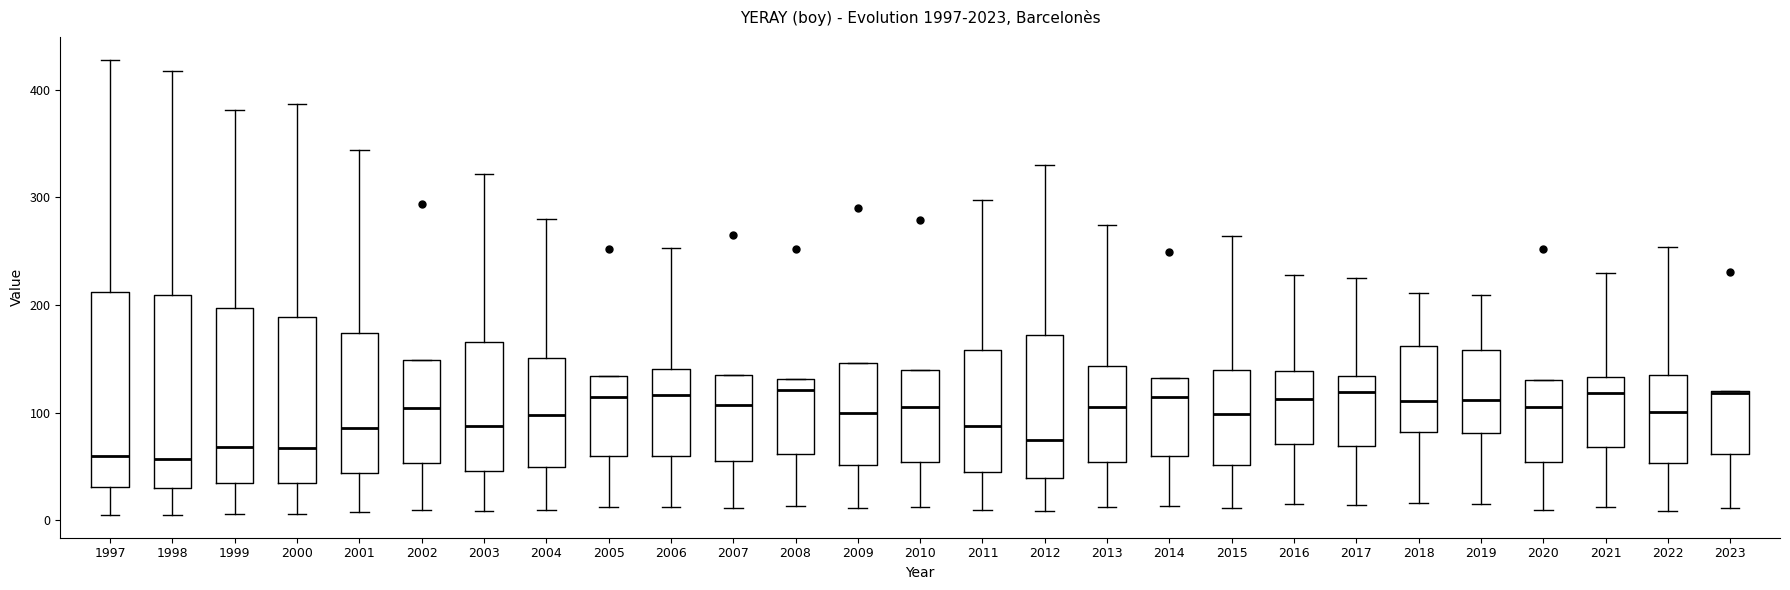

Where does the median line of the box at x = 2013 sit on the y-axis? The values are not printed on the chart, so give them approximately, as read against the axis.

110